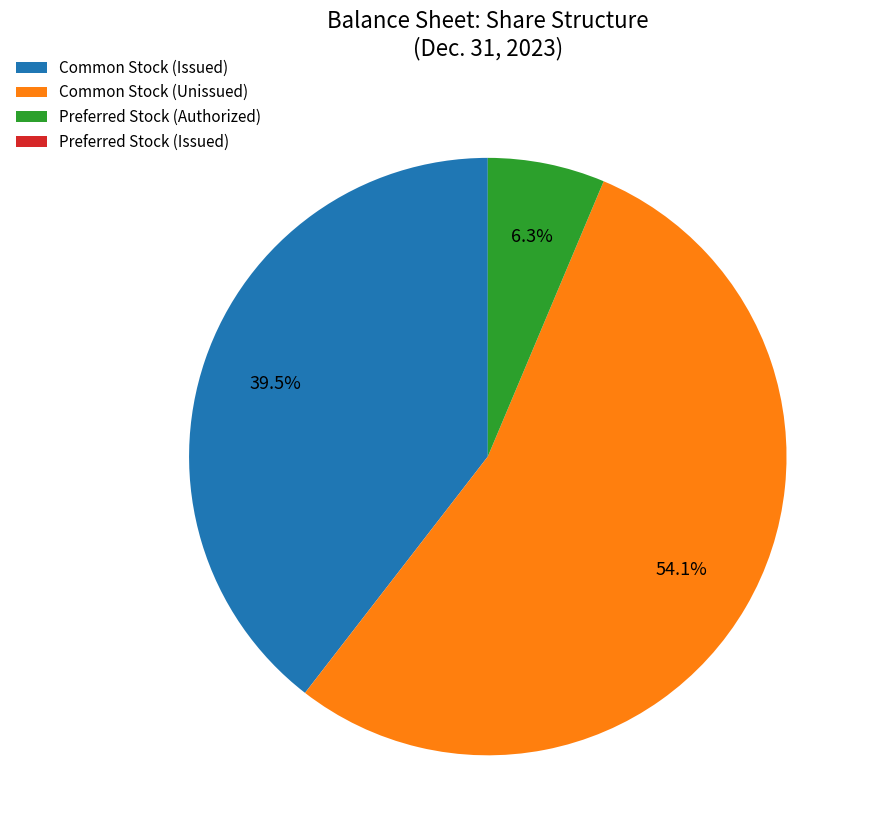

Which has a higher value, Common Stock (Unissued) or Preferred Stock (Authorized)?

Common Stock (Unissued)